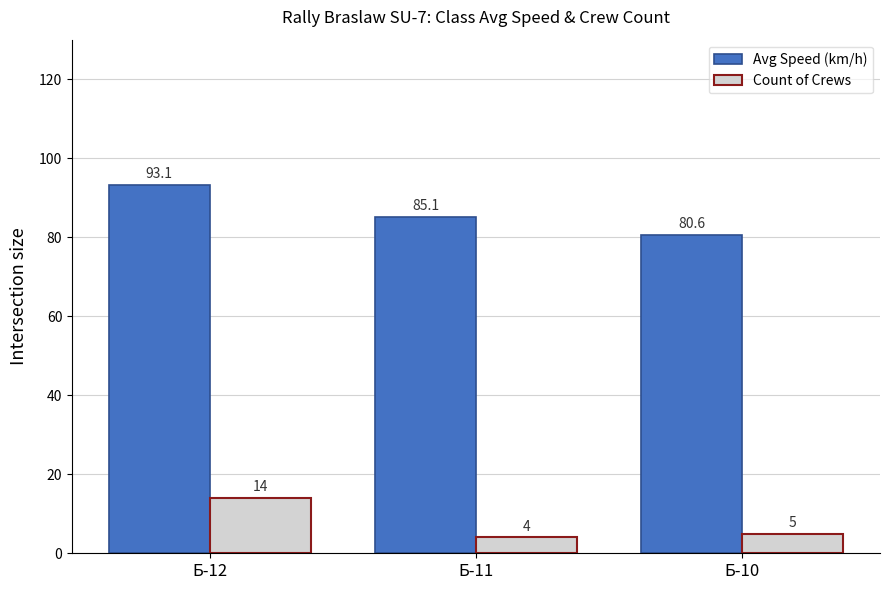

What is the smallest value displayed?

4.0